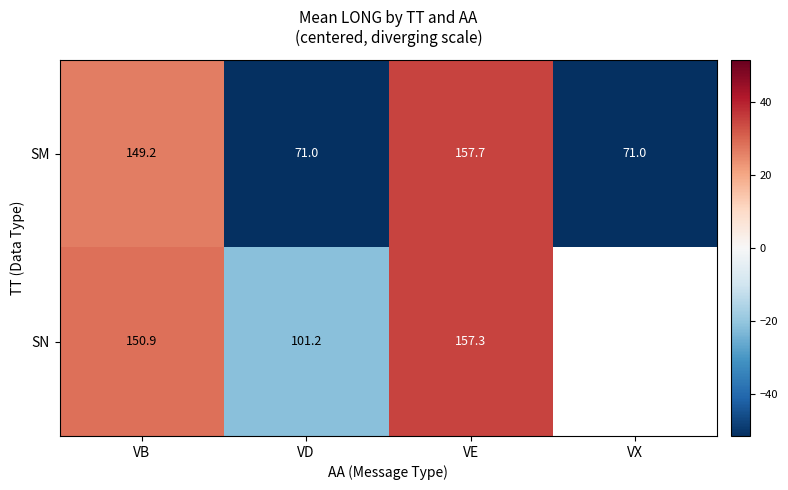

Is the value of SM at VE greater than the value of SN at VB?

Yes